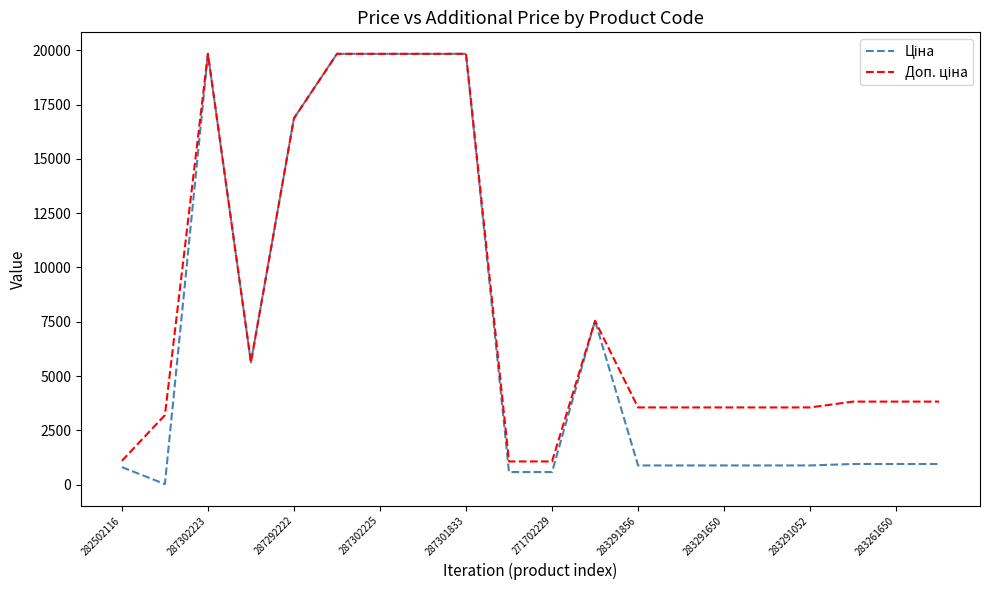

How many lines are shown in the chart?

2